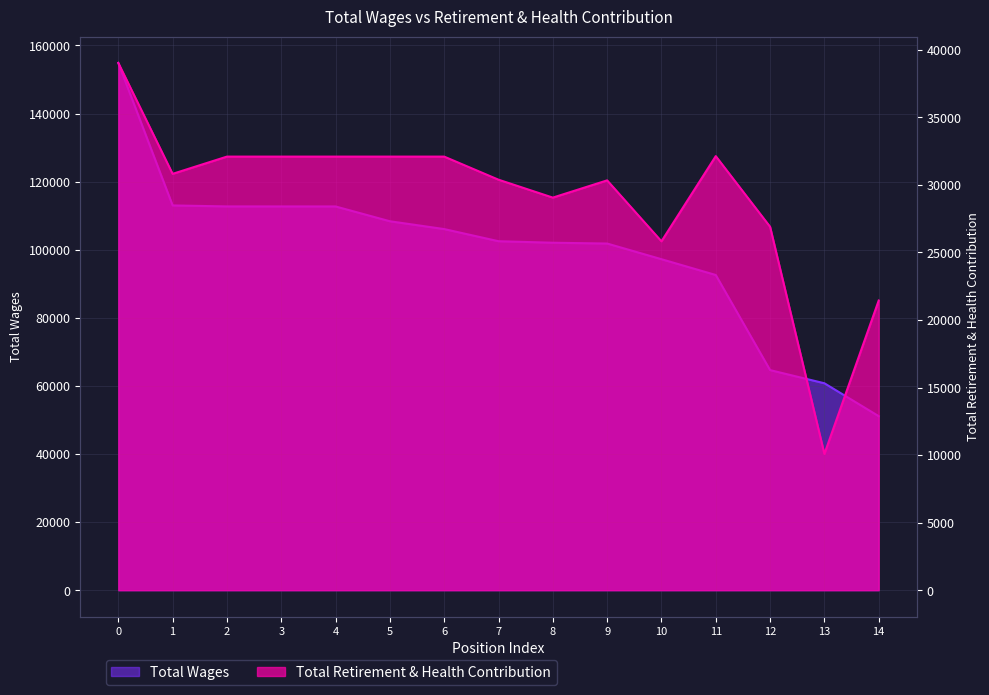

The Total Wages series shows 48892 at 4. True or false?

False